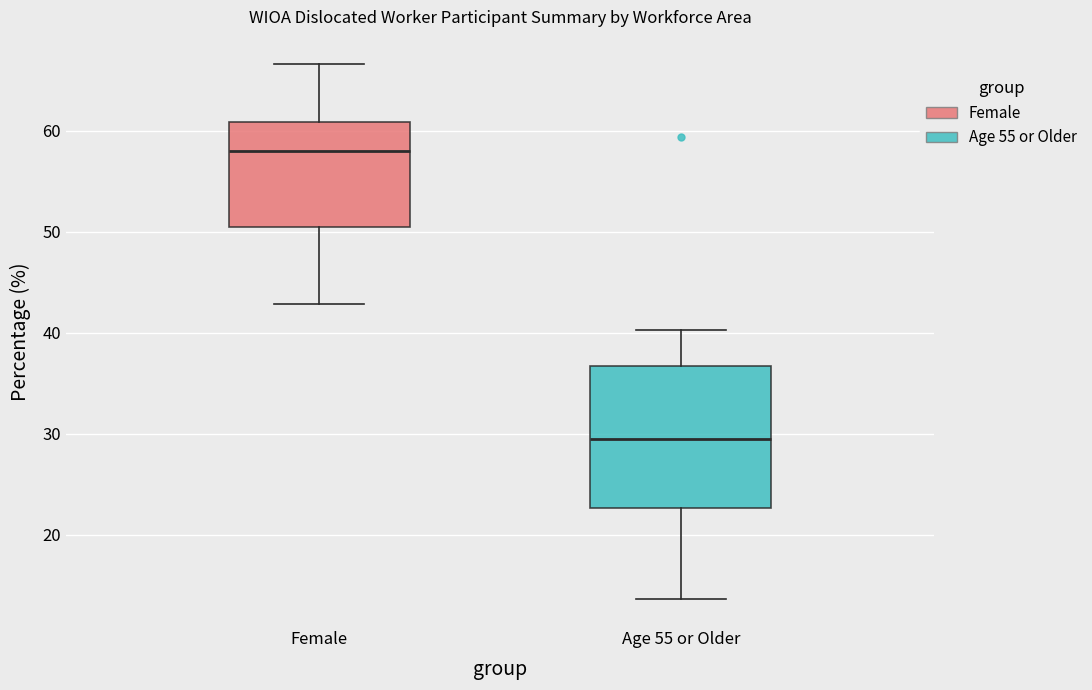

Which box is the tallest, from its lower edge to its upper edge?

Age 55 or Older